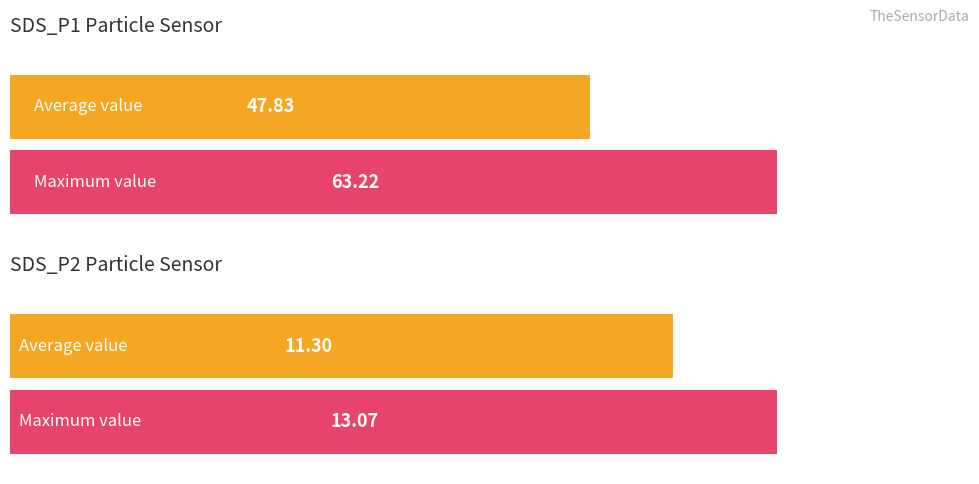

Does the chart contain stacked bars?

No